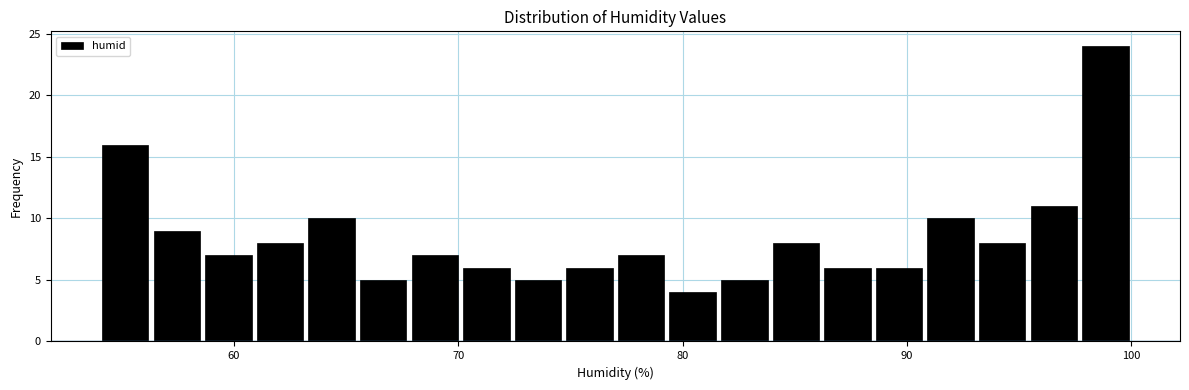

Read against the x-axis, roughly where is the centre of the tallest bar?

99